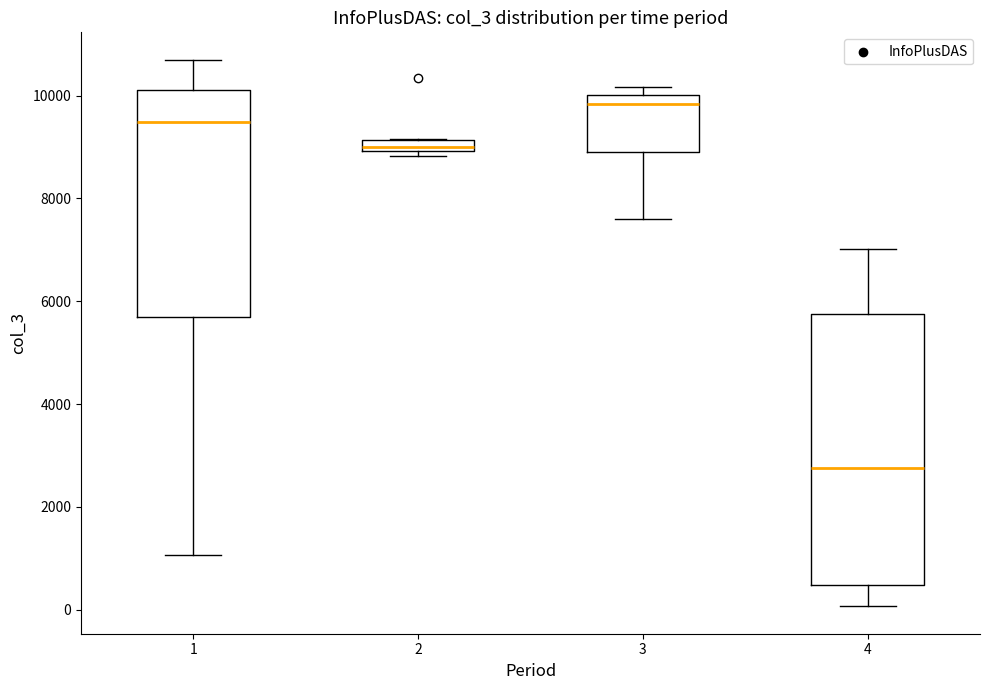

Which box has the highest median line?

3